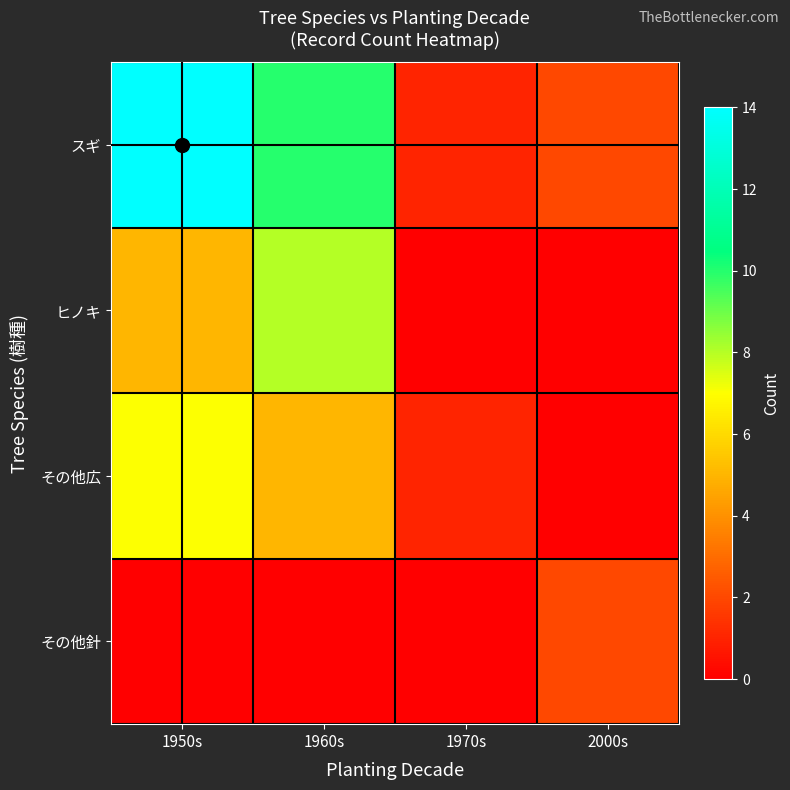

Between 1960s and 1970s, which is larger?

1960s